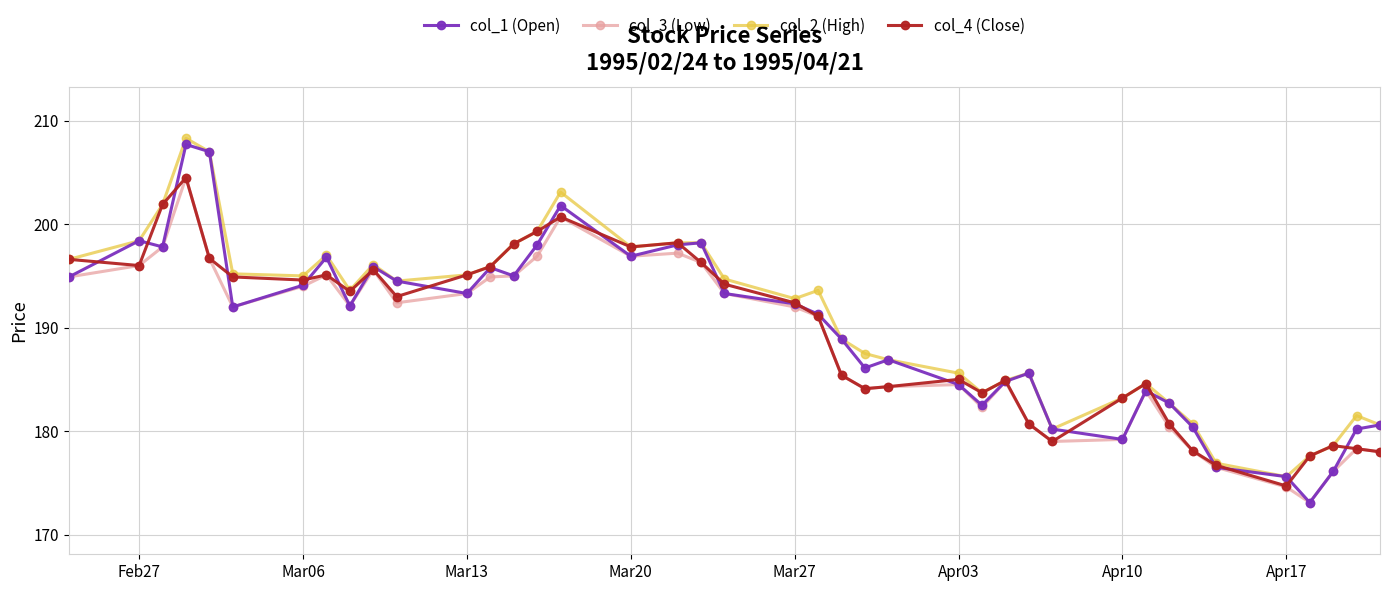

How many lines are shown in the chart?

4